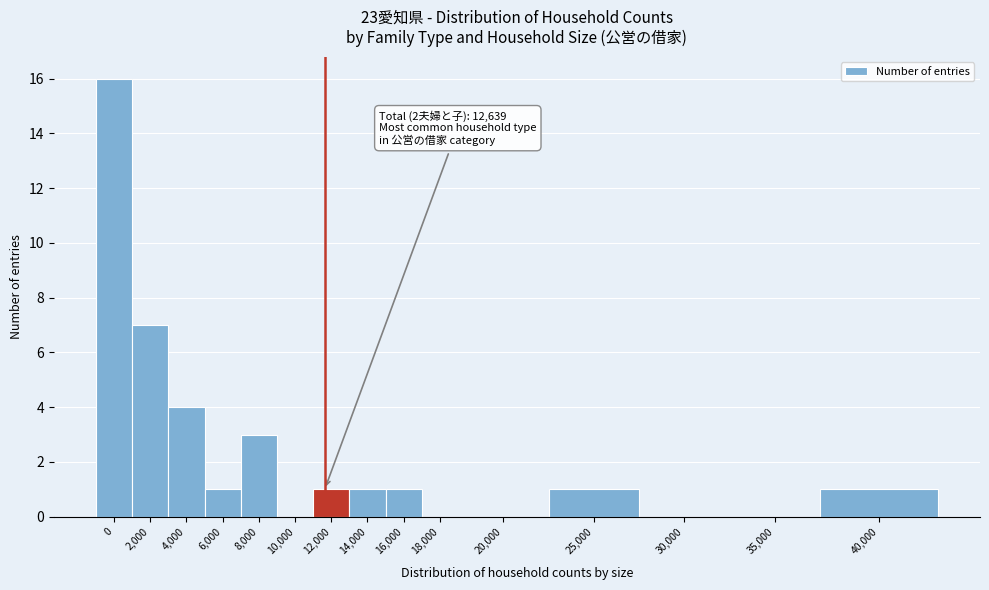

Reading left to right, transcribe all the data shown in this chart.

0=16	2,000=7	4,000=4	6,000=1	8,000=3	10,000=0	12,000=1	14,000=1	16,000=1	18,000=0	20,000=0	25,000=1	30,000=0	35,000=0	40,000=1